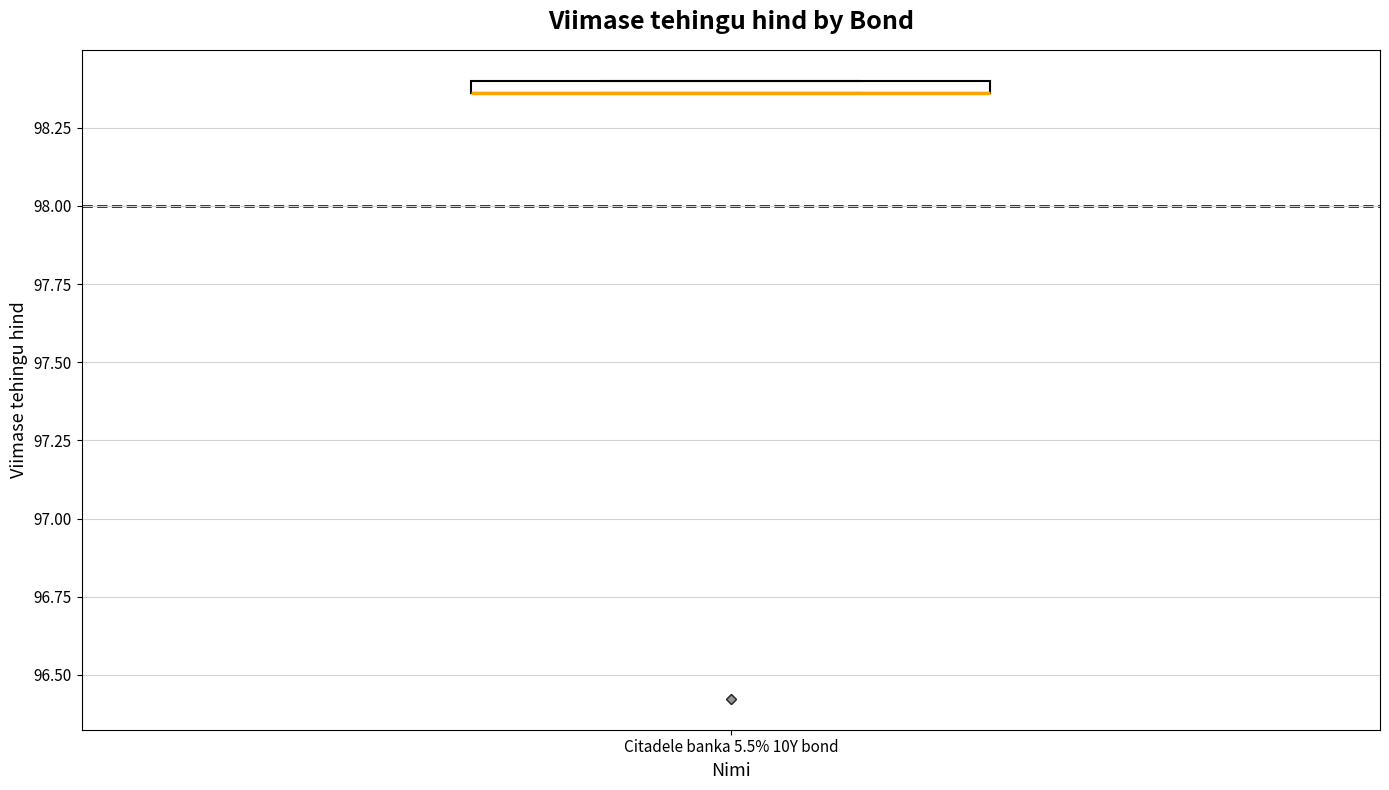

Where is the upper edge of the box for Citadele banka 5.5% 10Y bond on the y-axis? The values are not printed on the chart, so give them approximately, as read against the axis.

98.40